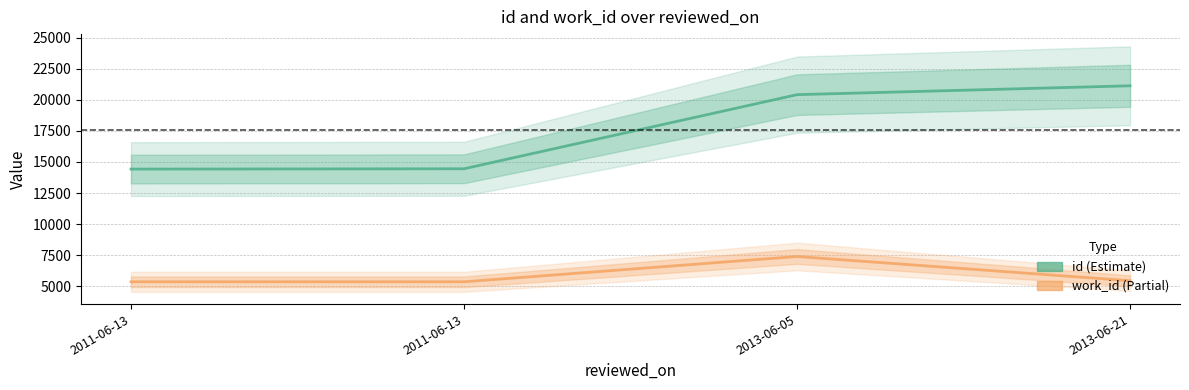

Between 2011-06-13 and 2013-06-21, which series saw the biggest shift?

id